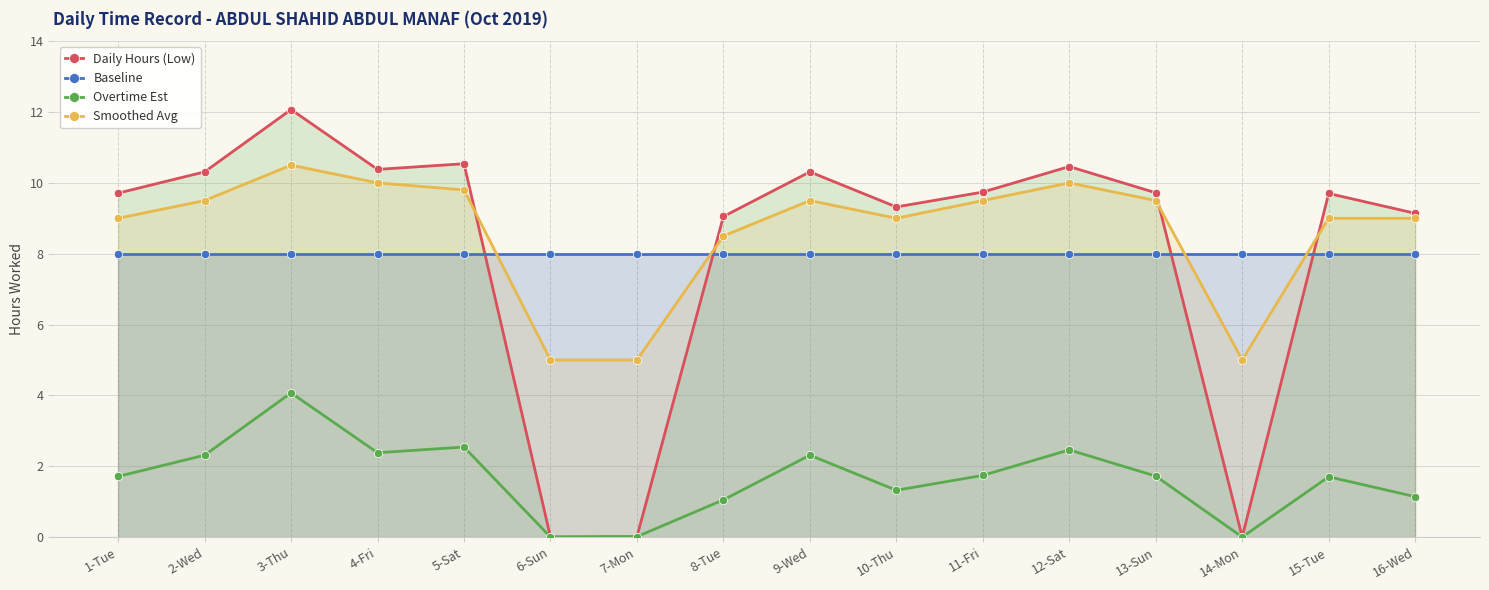

Reading right to left, what are all the values shown in this chart?

Daily Hours (Low): 9.1	9.7	0.0	9.7	10.5	9.7	9.3	10.3	9.1	0.0	0.0	10.5	10.4	12.1	10.3	9.7
Baseline: 8.0	8.0	8.0	8.0	8.0	8.0	8.0	8.0	8.0	8.0	8.0	8.0	8.0	8.0	8.0	8.0
Overtime Est: 1.1	1.7	0.0	1.7	2.5	1.7	1.3	2.3	1.1	0.0	0.0	2.5	2.4	4.1	2.3	1.7
Smoothed Avg: 9.0	9.0	5.0	9.5	10.0	9.5	9.0	9.5	8.5	5.0	5.0	9.8	10.0	10.5	9.5	9.0